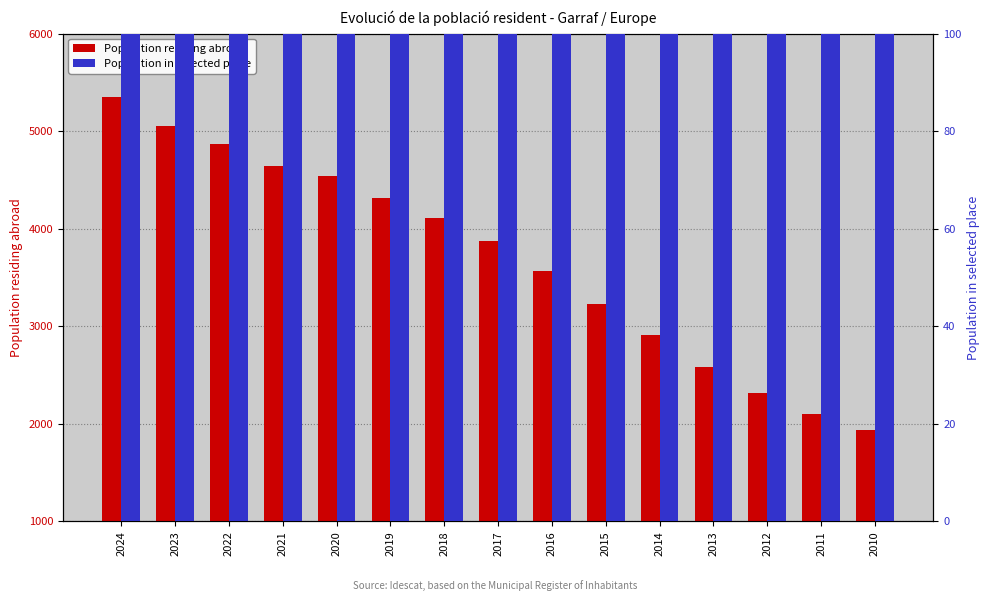

Reading left to right, transcribe all the data shown in this chart.

Population residing abroad: 2024=5348	2023=5057	2022=4871	2021=4640	2020=4538	2019=4317	2018=4110	2017=3878	2016=3565	2015=3229	2014=2910	2013=2578	2012=2316	2011=2098	2010=1934
Population in selected place: 2024=3131	2023=2939	2022=2786	2021=2625	2020=2528	2019=2401	2018=2270	2017=2100	2016=1929	2015=1736	2014=1549	2013=1401	2012=1276	2011=1198	2010=1136